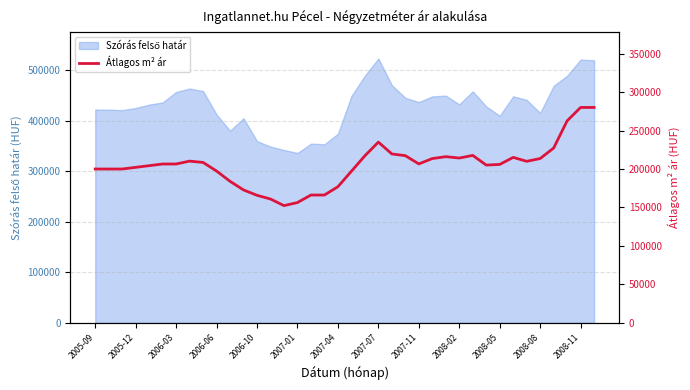

True or false: the data has more than 2 interior local peaks.

True